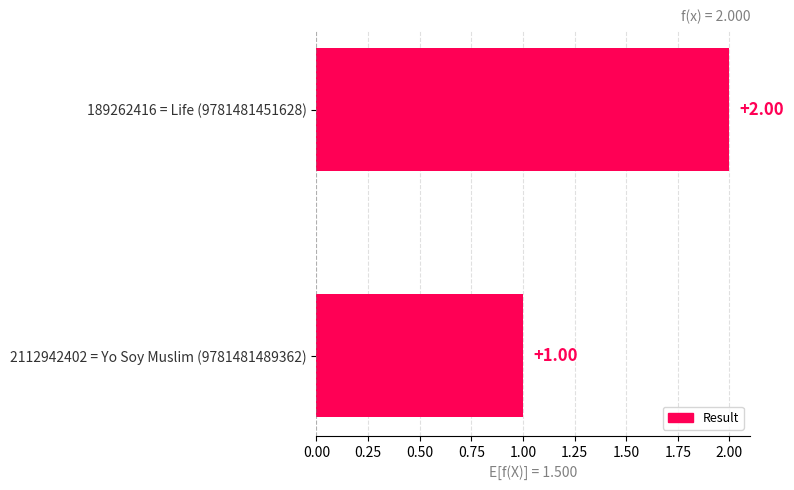

Between 189262416 = Life (9781481451628) and 2112942402 = Yo Soy Muslim (9781481489362), which is larger?

189262416 = Life (9781481451628)